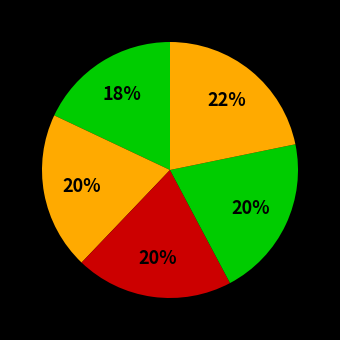

Rank the categories by value from lowest to highest.

Uličná Radka, Mikulínová Ela, Suchánová Rebeka, Tršková Aneta, Olaš Olivia